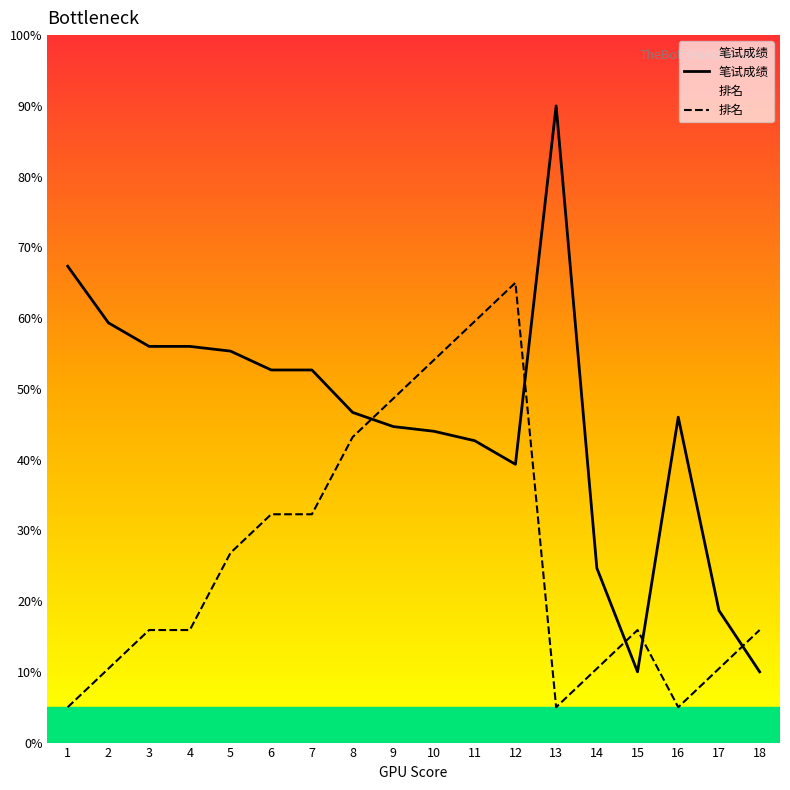

Is the value of 排名 at 6 greater than the value of 笔试成绩 at 11?

No